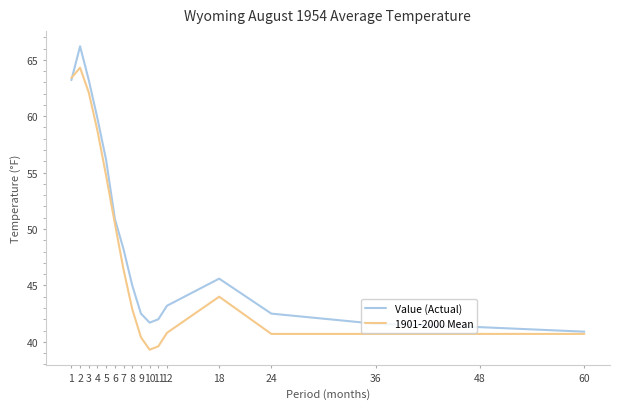

Rank the series by their maximum value, from highest to lowest.

Value (Actual), 1901-2000 Mean